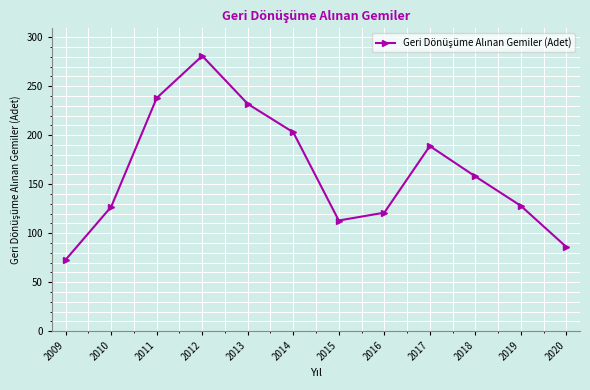

How many values are below 158?

6